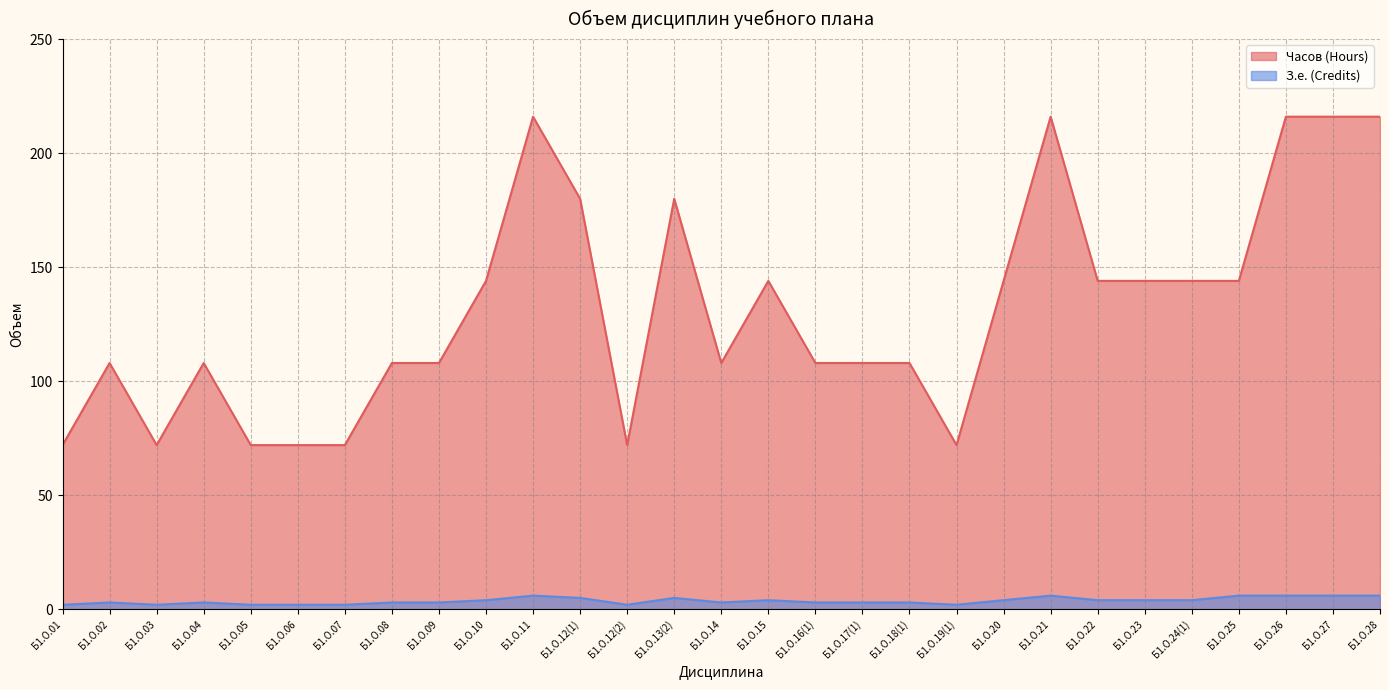

What is the average value of the Часов (Hours) series?

132